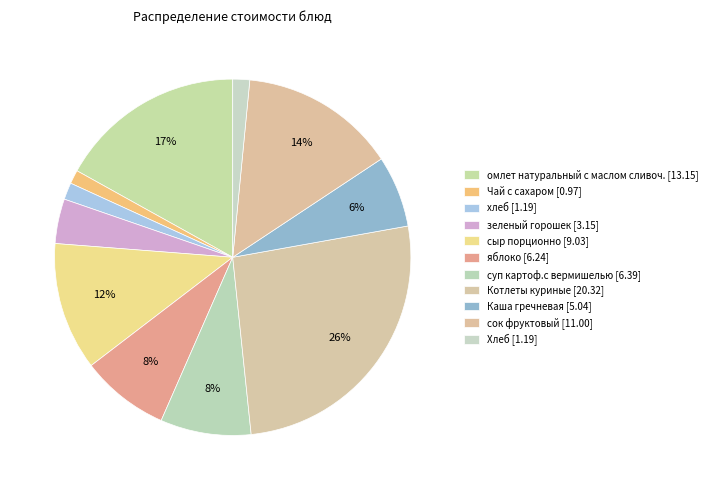

To the nearest percent, what is the average slice percentage?

9%